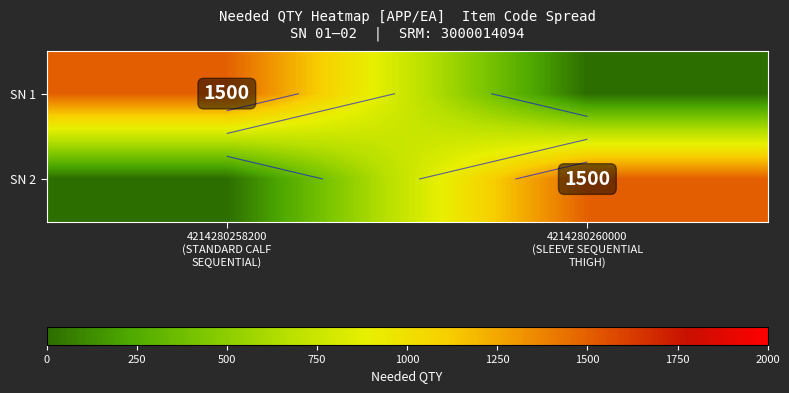

Which label corresponds to the smallest value in the chart?

4214280260000
(SLEEVE SEQUENTIAL
THIGH)